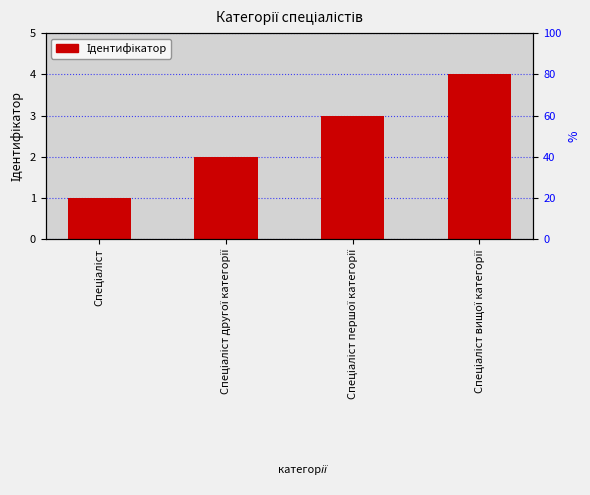

What is the value of the 3rd bar from the left?

3